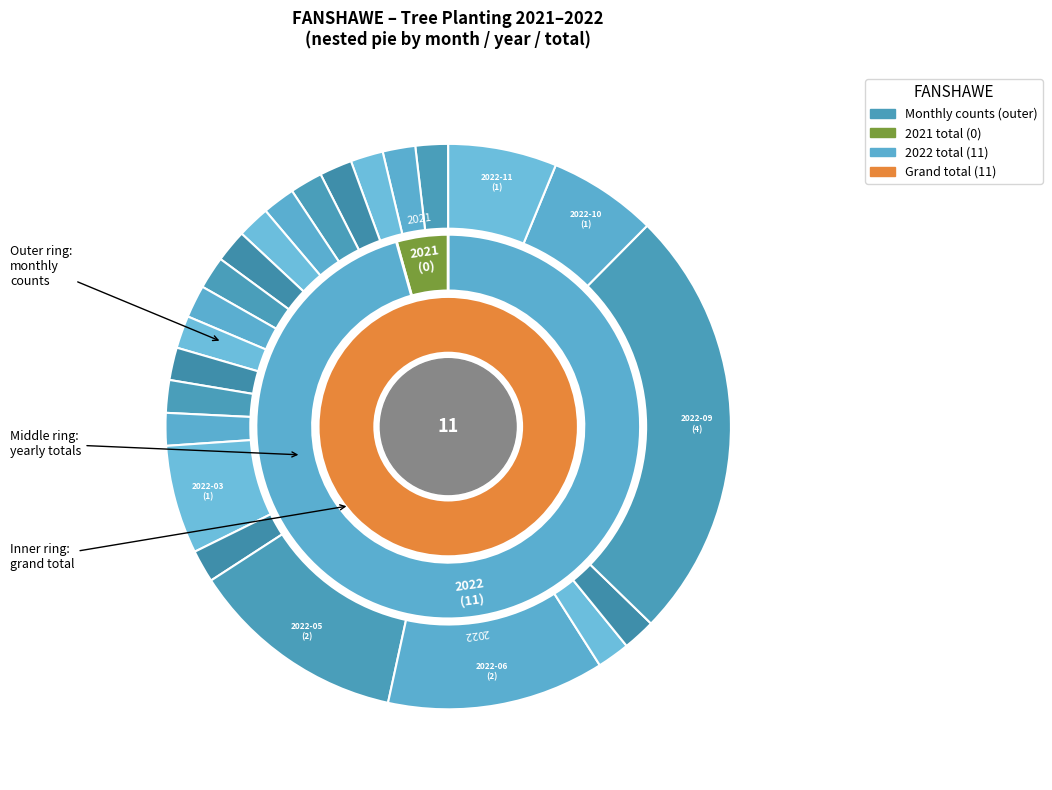

What percentage do 2022-03 and 2021-04 together represent?

9.1%